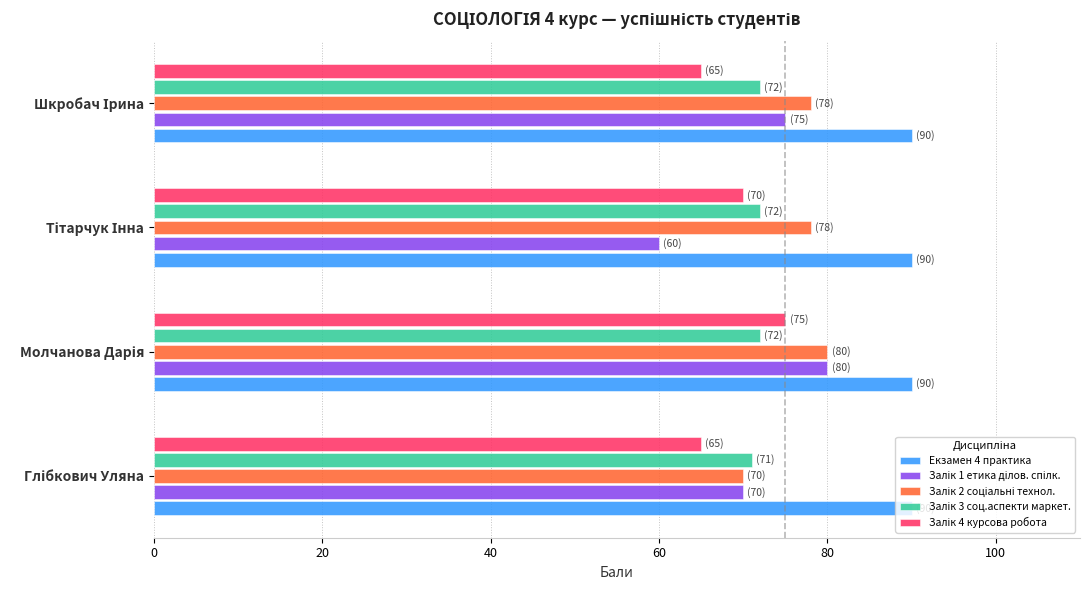

What is the minimum value for Екзамен 4 практика?

90